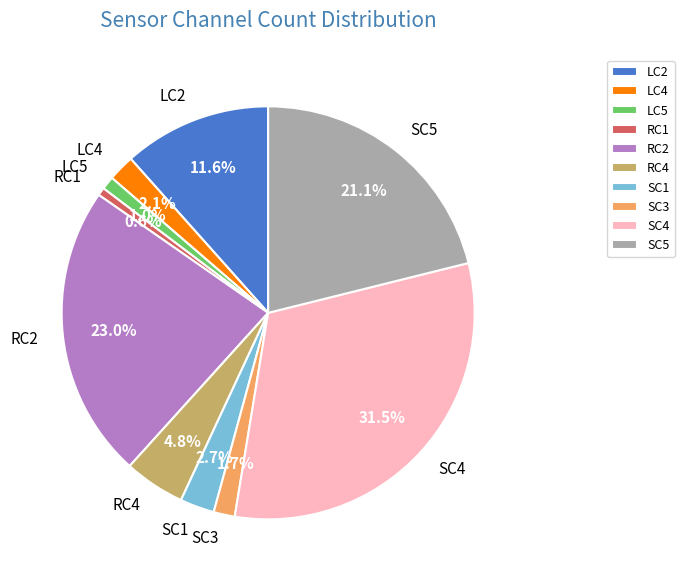

Is SC5 the majority of the pie?

No